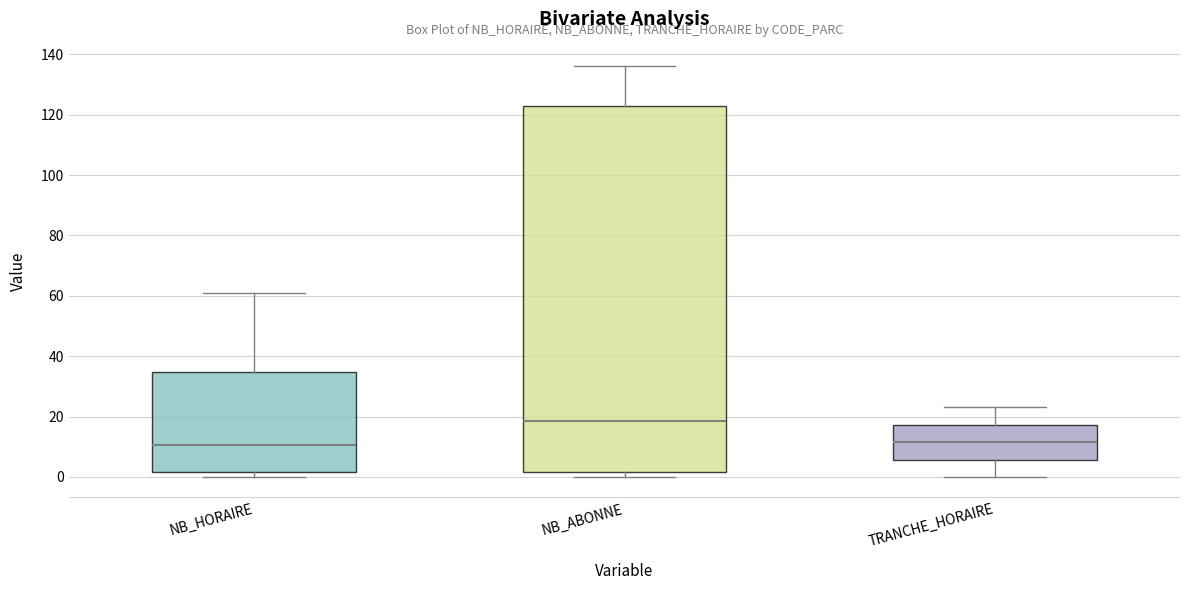

Which box has the highest median line?

NB_ABONNE